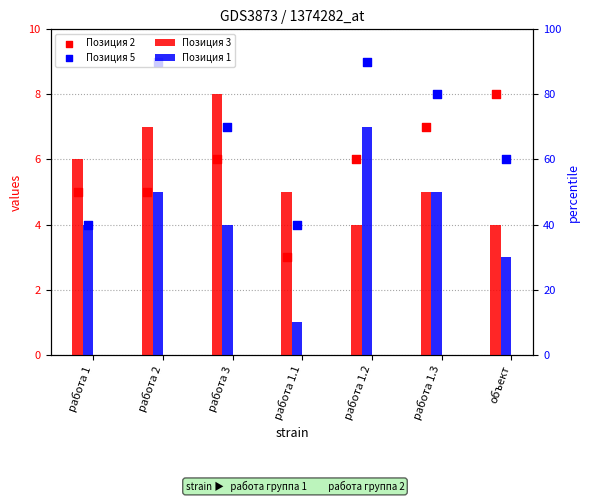

Which series has the largest total across all categories?

Позиция 5